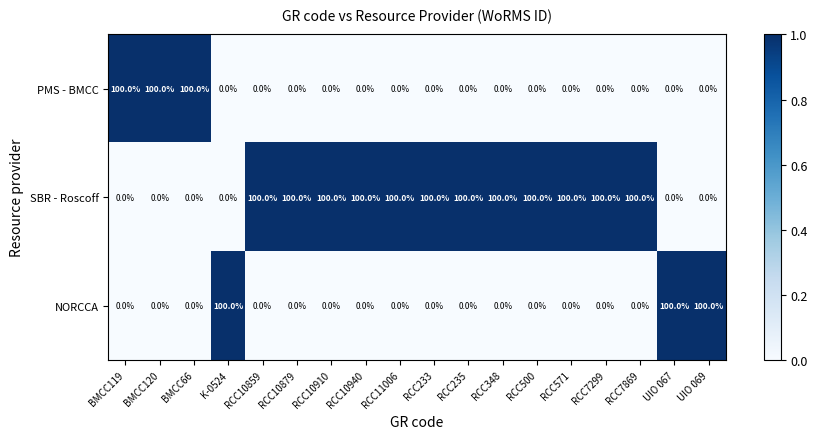

How many series are shown in this chart?

3